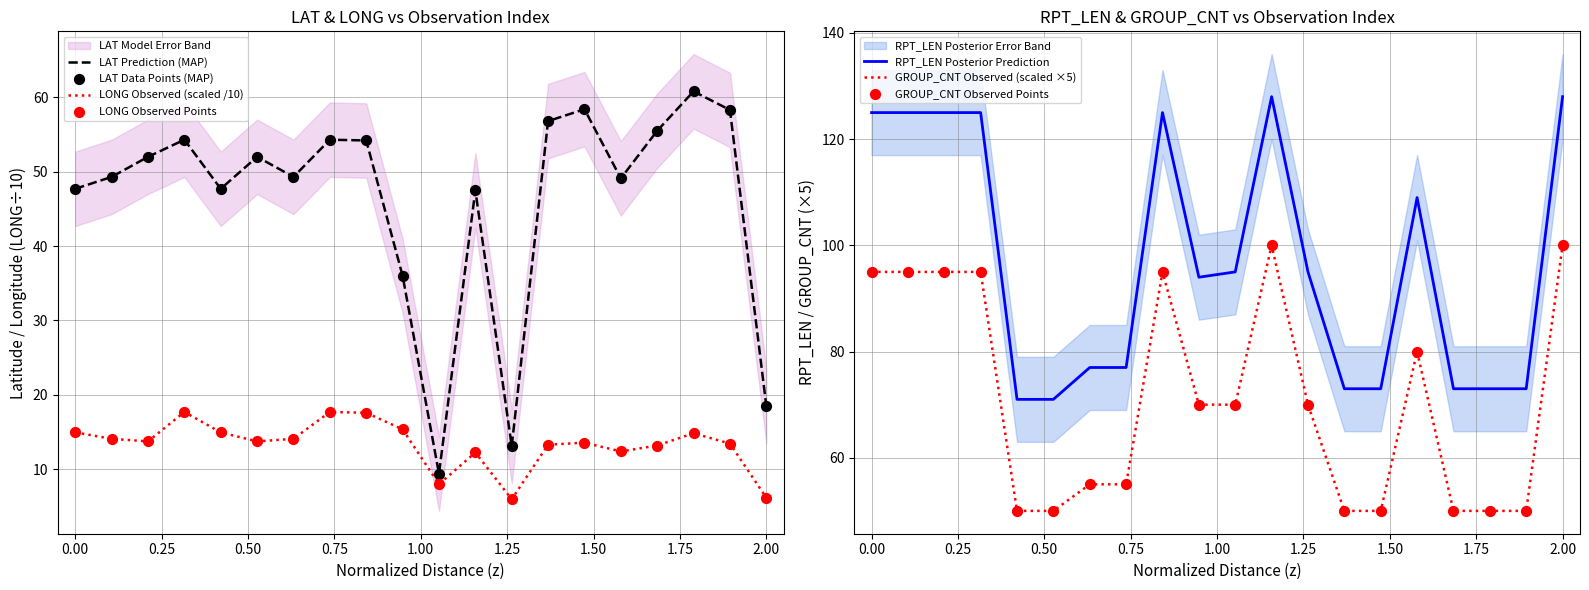

What are all the series names shown in the legend?

LAT, LONG, RPT_LEN, GROUP_CNT